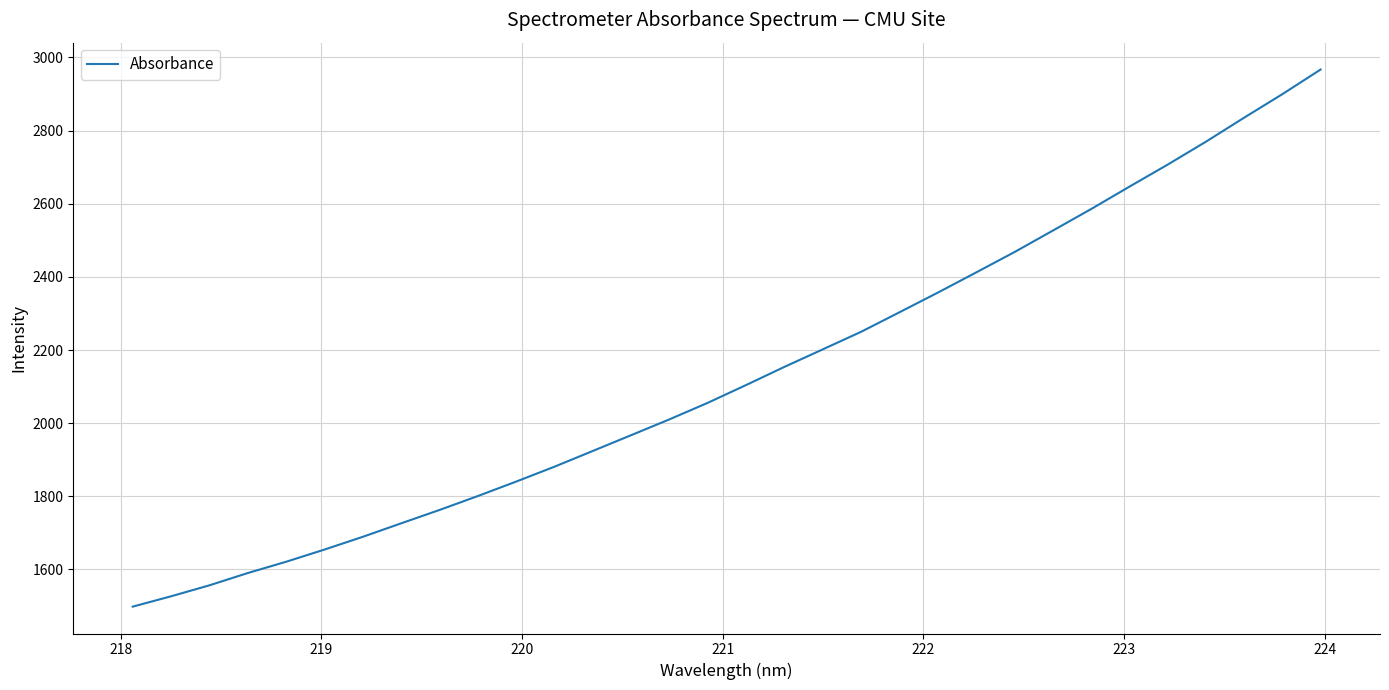

What is the maximum value shown in the chart?

2966.8